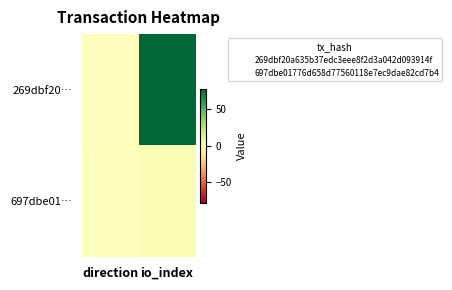

Which series has the largest total across all categories?

269dbf20…